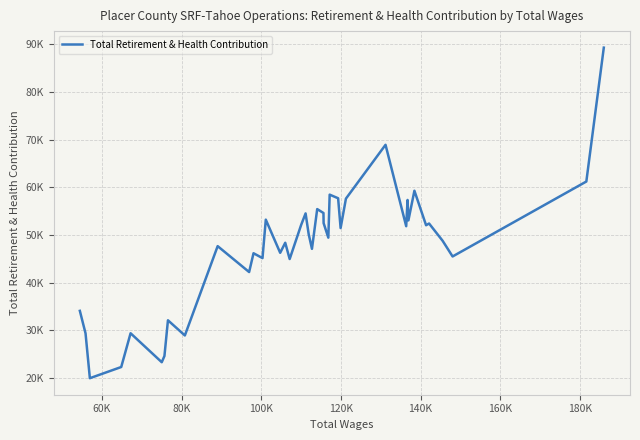

What is the value of the 21st point from the left?

47122